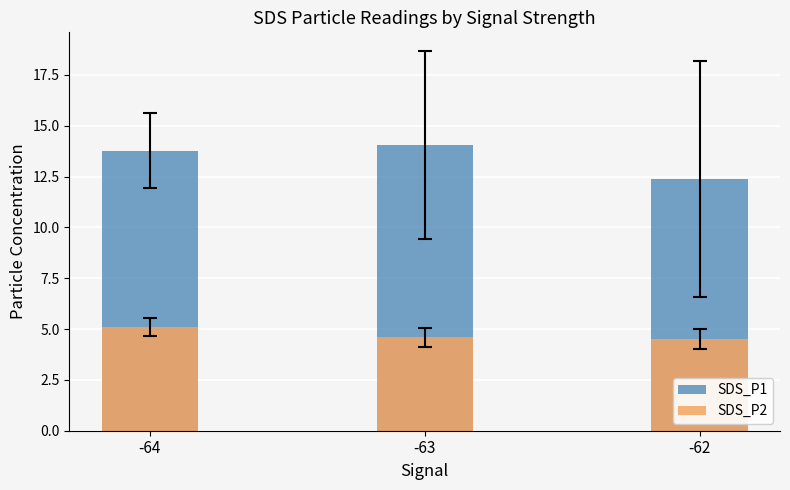

What is the lowest value of the SDS_P2 series?

4.5